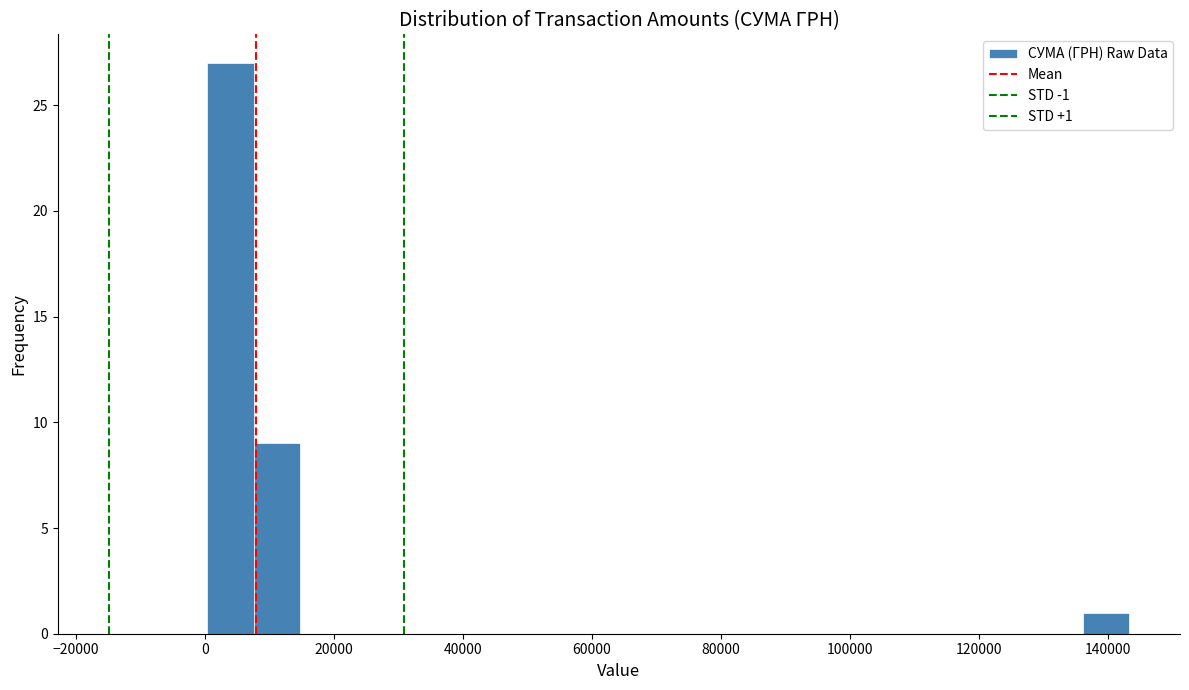

Read against the x-axis, roughly where is the centre of the tallest bar?

4000